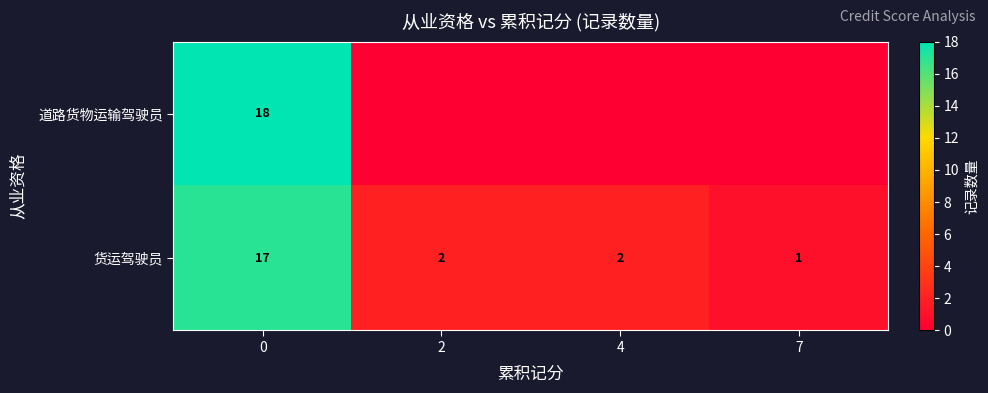

At how many categories does at least one series exceed 5?

1